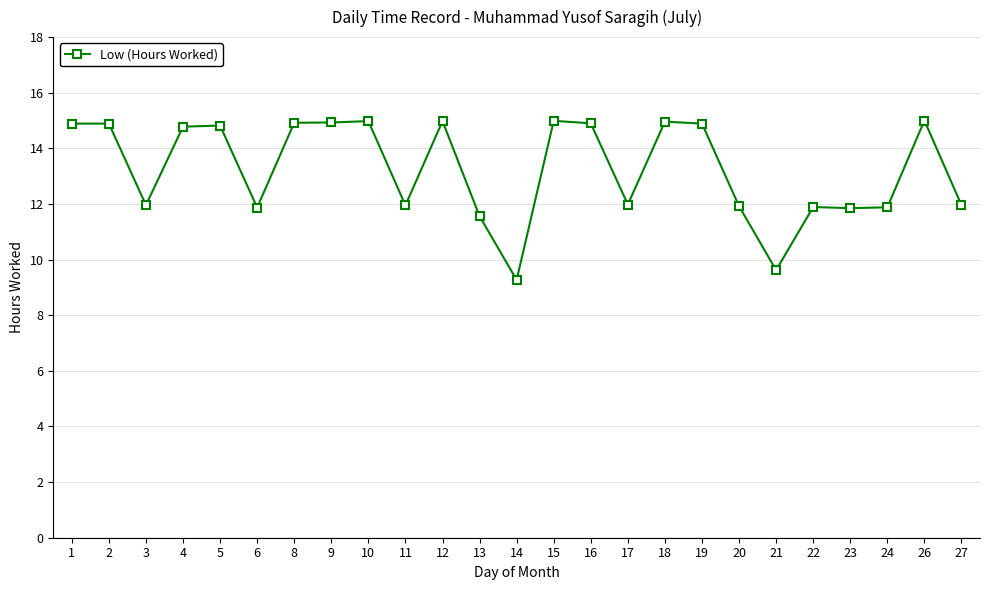

What is the value of the 16th point from the left?

12.0